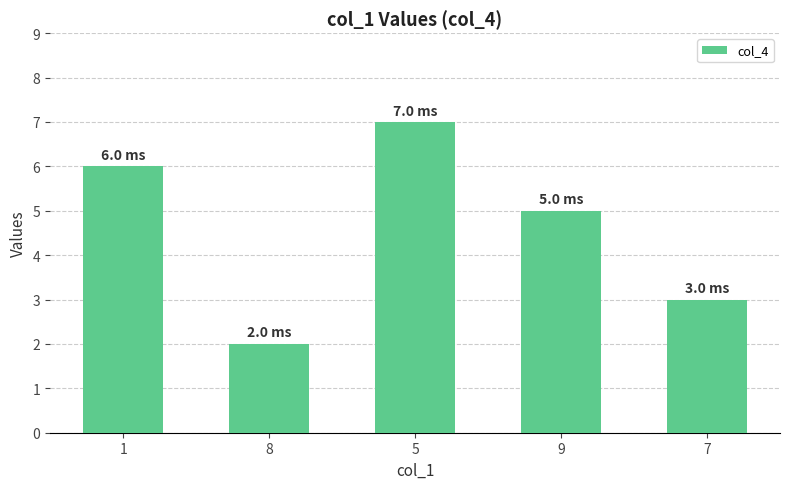

True or false: the data shows 3 at 7.

True